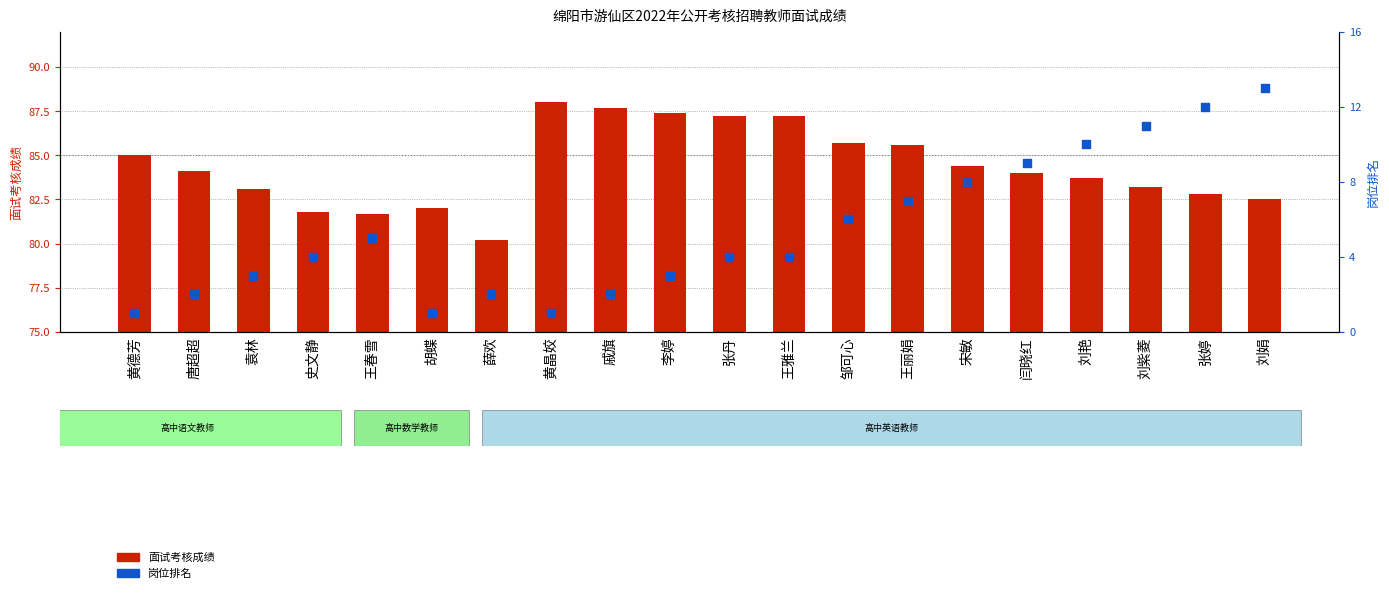

Which series has the largest total across all categories?

面试考核成绩